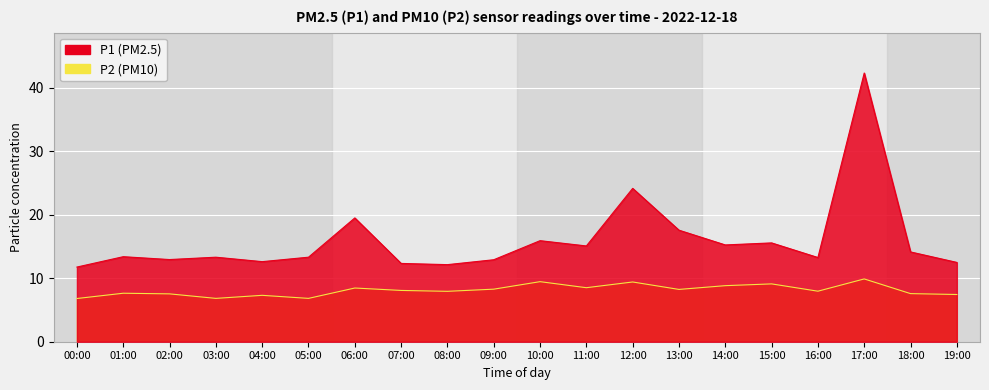

At which category does P1 reach its first local peak?

01:00